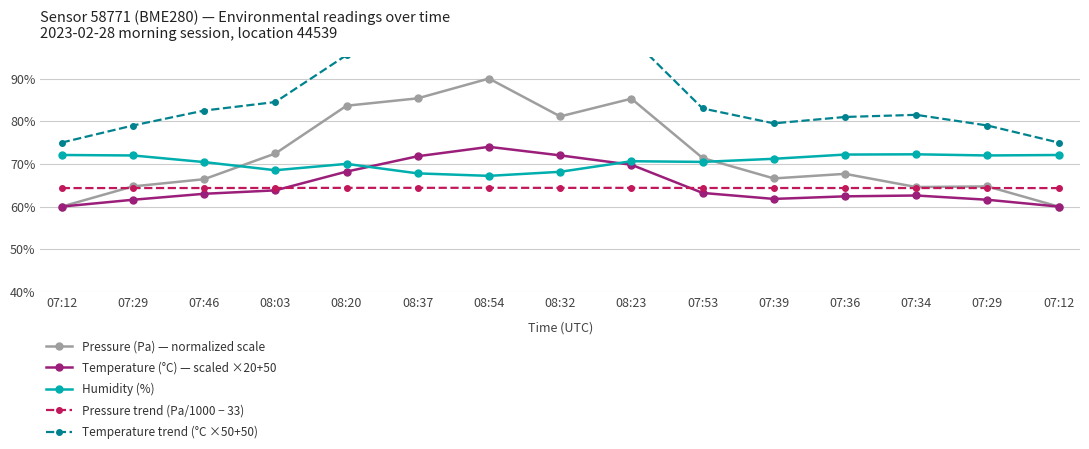

What is the label of the 15th point from the right?

07:12